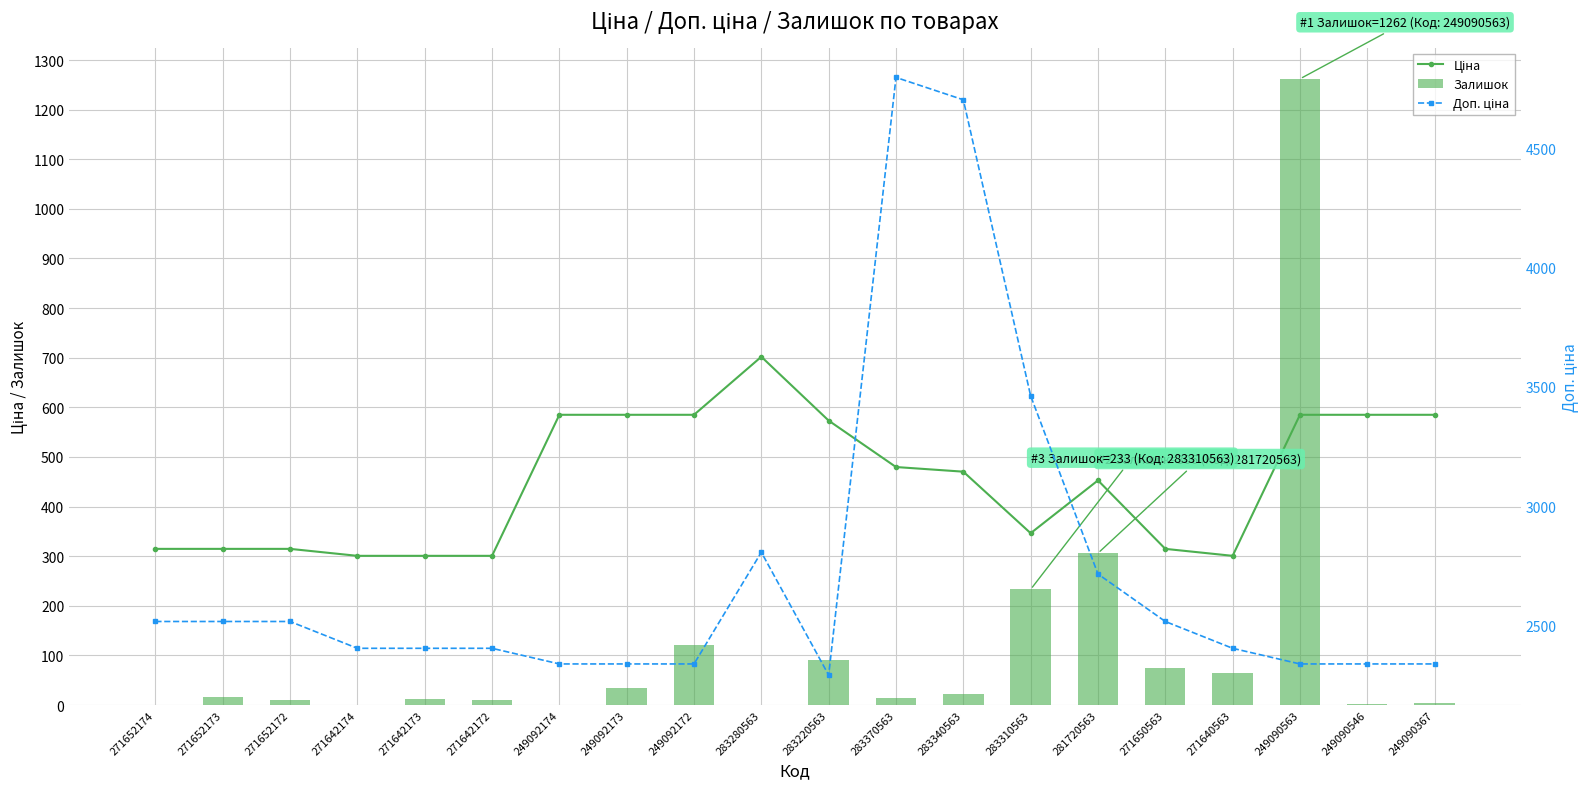

At which label does Залишок reach its minimum?

271652174